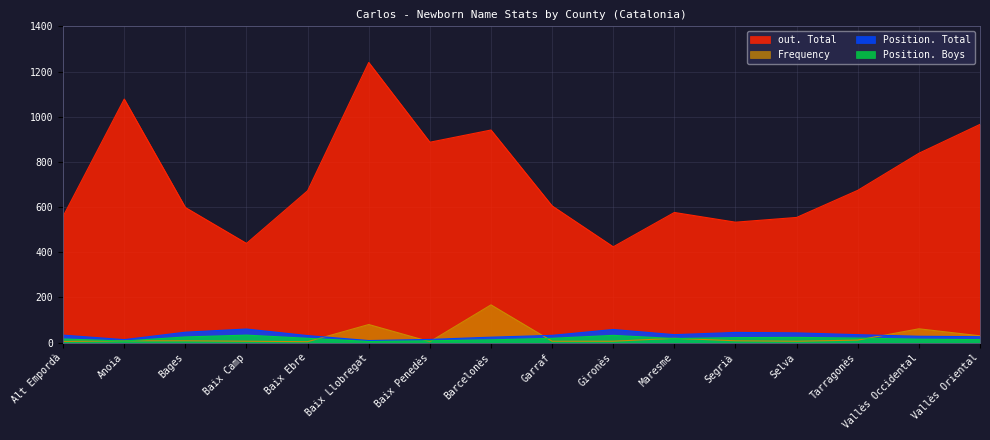

What are all the series names shown in the legend?

out. Total, Frequency, Position. Total, Position. Boys